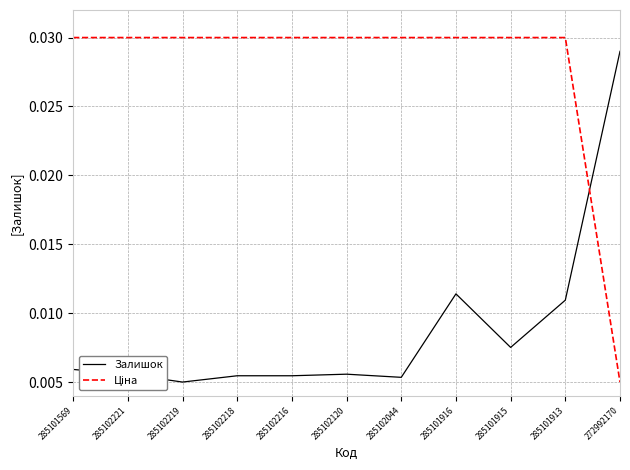

What position from the right is 285101569?

11